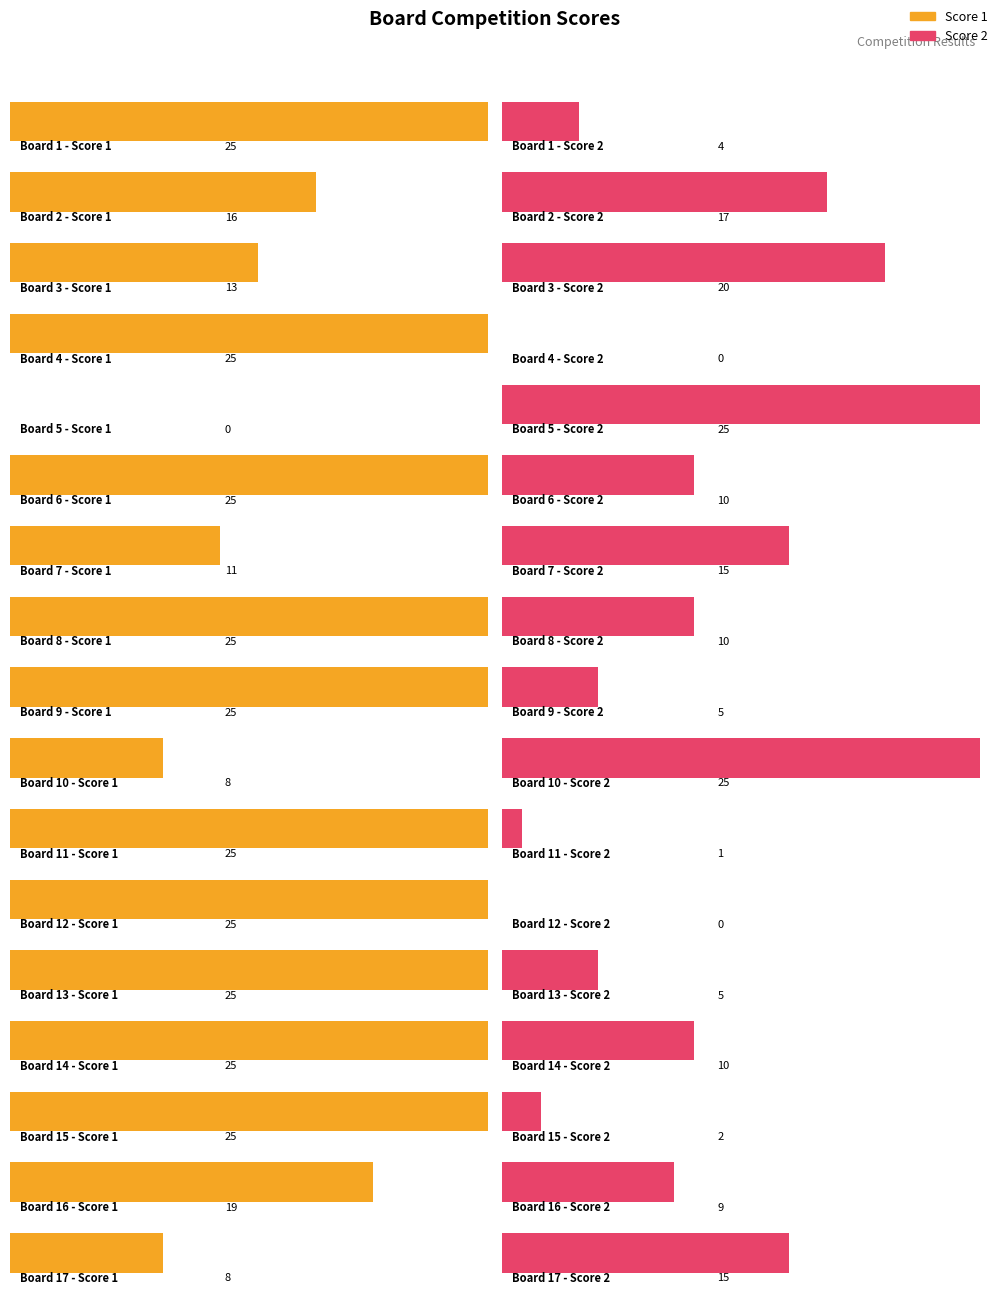

Which series has the widest spread of values?

Score 1